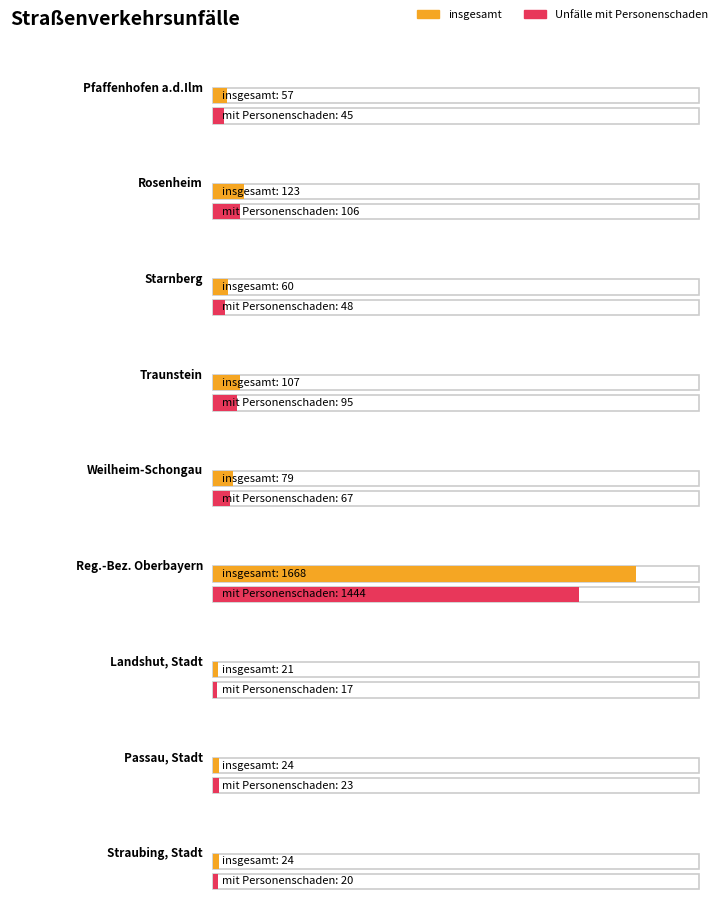

Between Traunstein and Rosenheim, which is larger?

Rosenheim